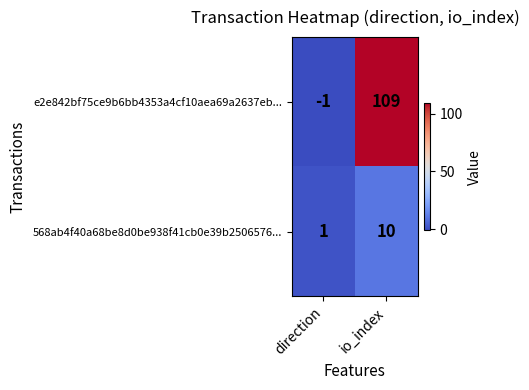

What is the difference between the maximum and minimum values in the 568ab4f40a68be8d0be938f41cb0e39b2506576... series?

9